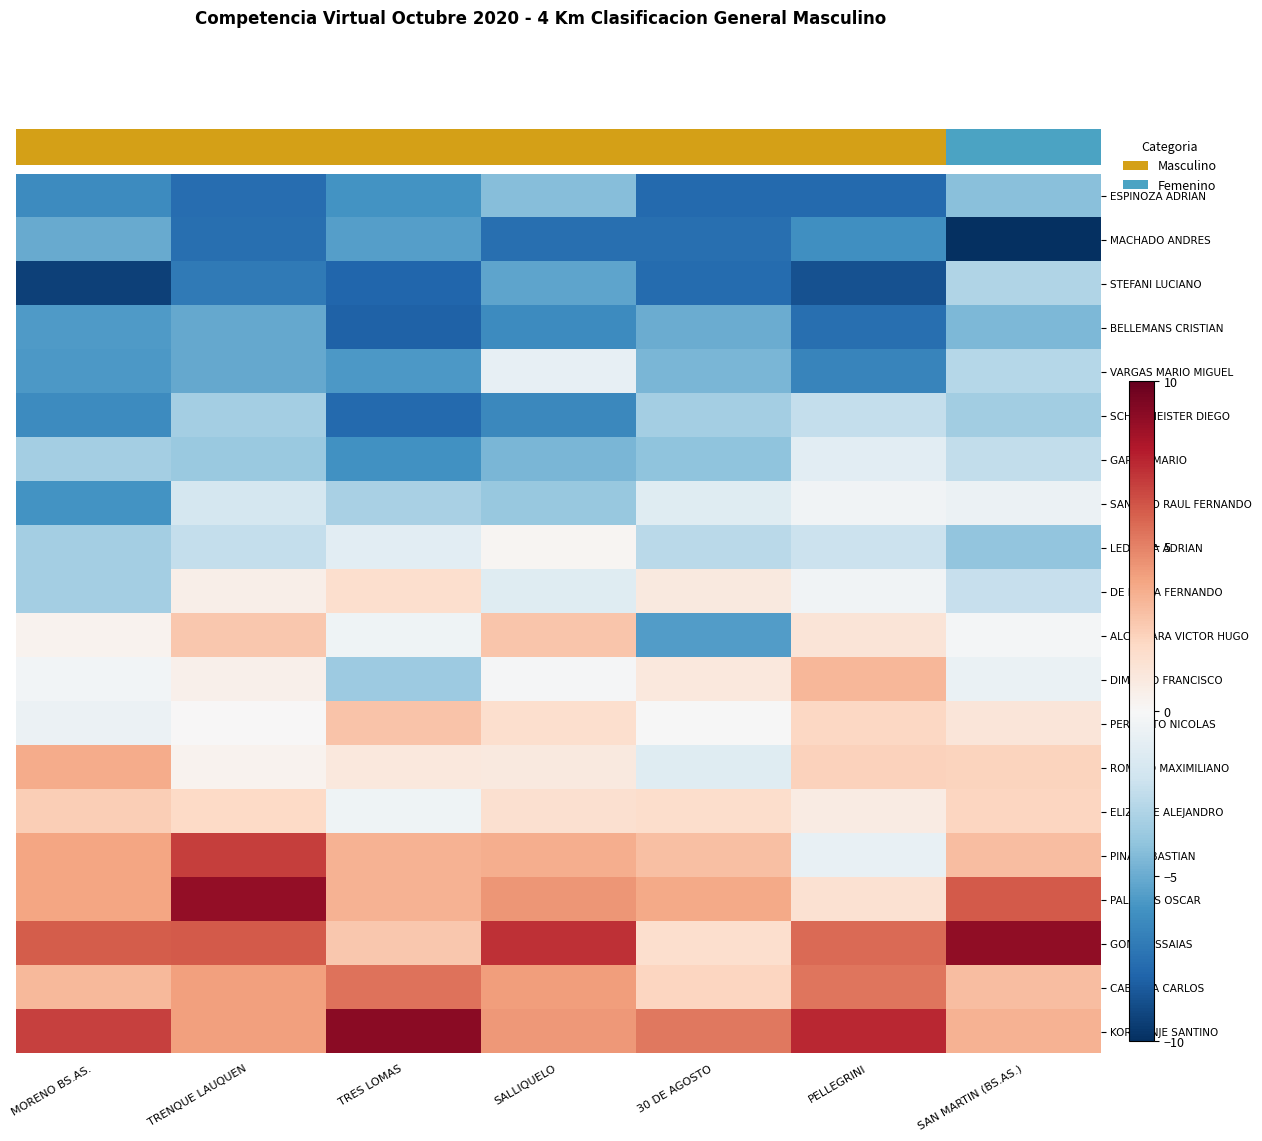

At which category is the sum across all series the highest?

TRENQUE LAUQUEN